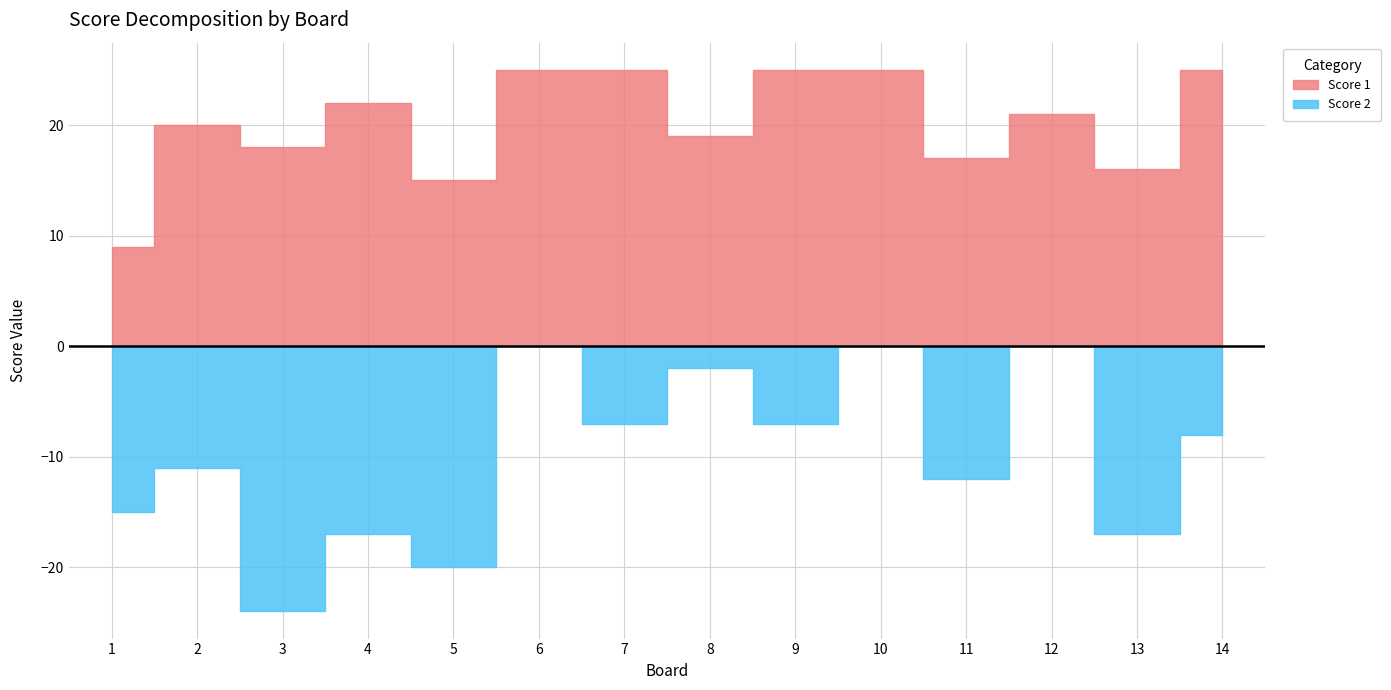

True or false: Score 1 has more than 1 interior local peaks.

True